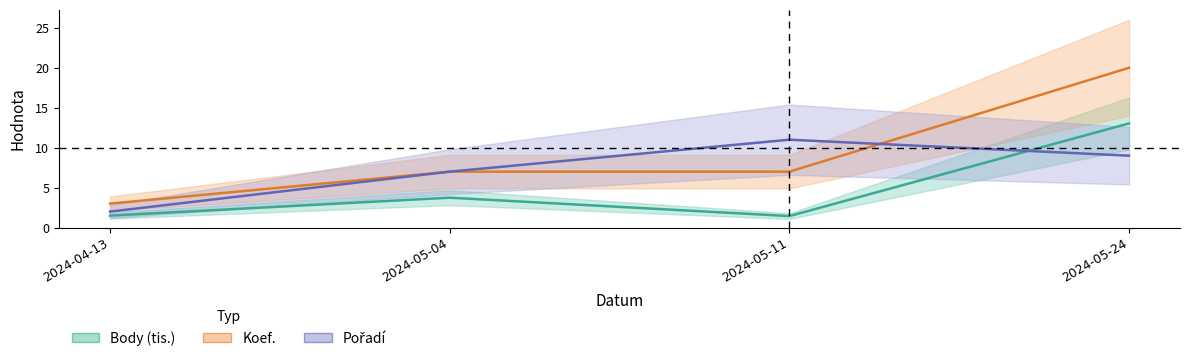

Reading left to right, what are all the values shown in this chart?

Pořadí: 2.0	7.0	11.0	9.0
Koef.: 3.0	7.0	7.0	20.0
Body: 1.5	3.7	1.4	13.0